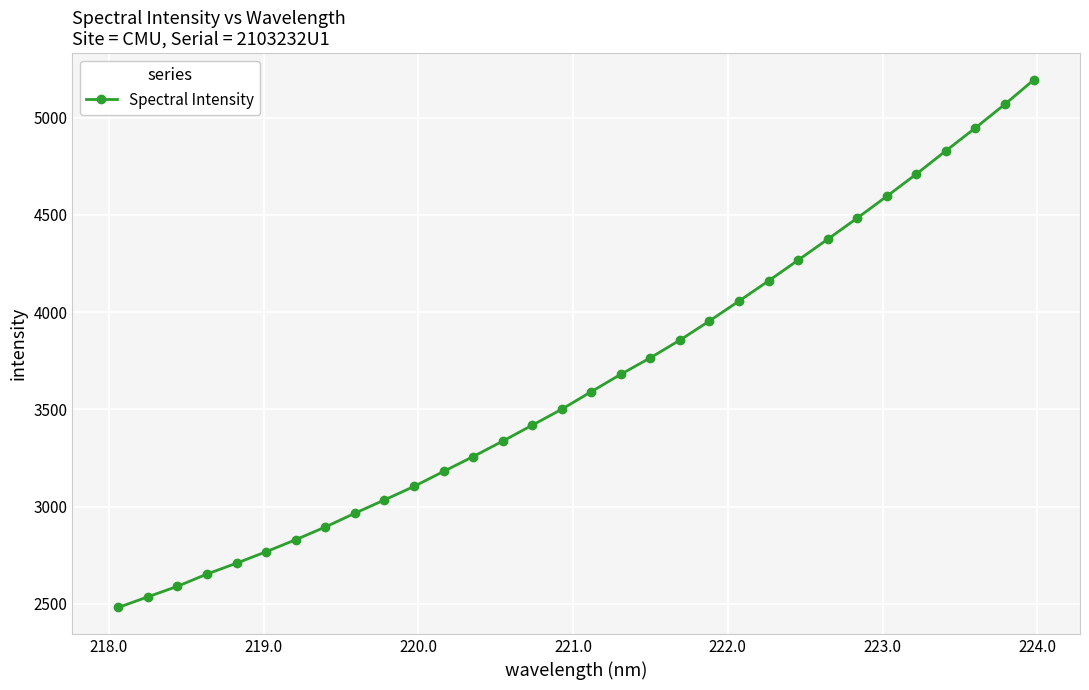

What is the value of the 1st point from the left?

2480.9